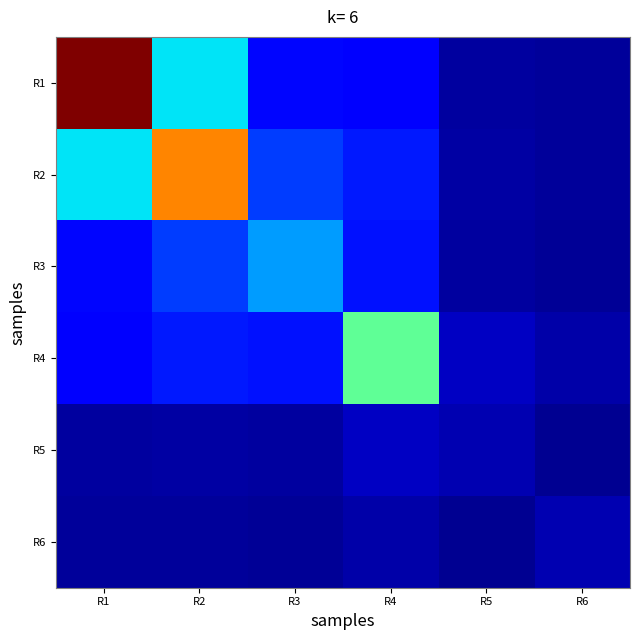

Is it true that R3 equals 1.7 at R1?

False